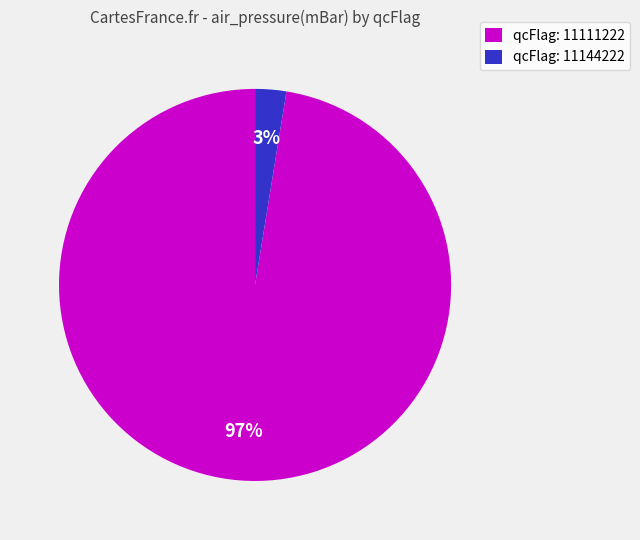

To the nearest percent, what is the combined percentage of qcFlag: 11144222 and qcFlag: 11111222?

100%